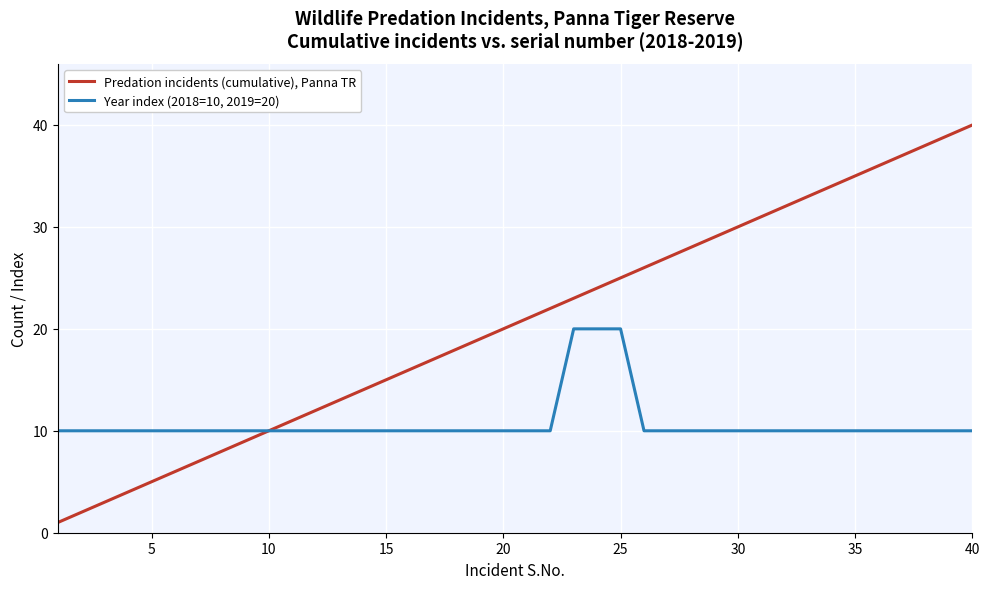

Which series has the widest spread of values?

Predation incidents (cumulative), Panna TR